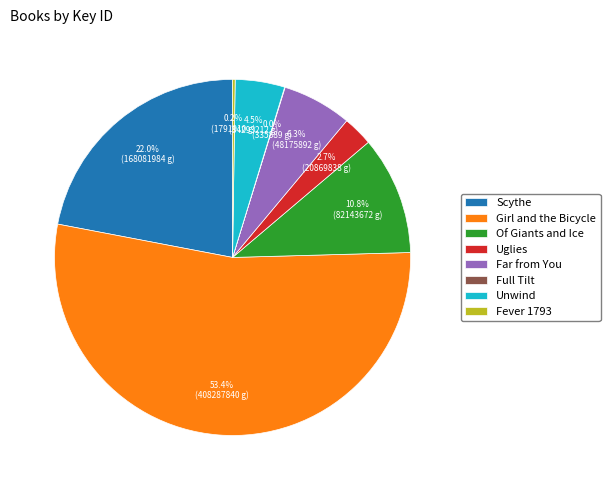

What is the largest slice in the pie chart?

Girl and the Bicycle